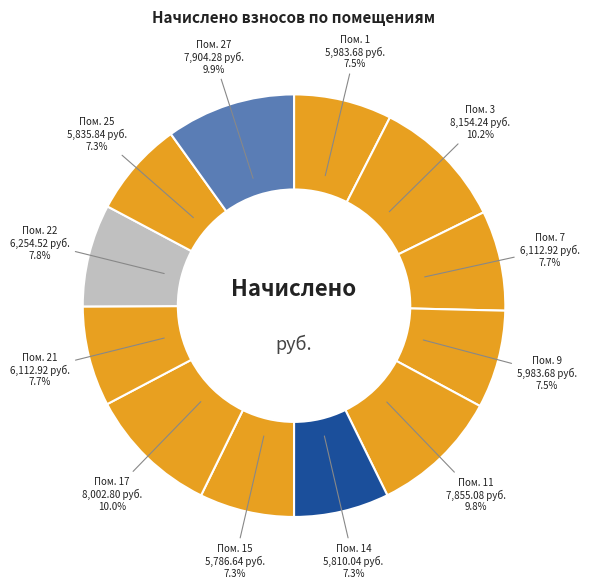

Count the number of slices in the pie.

12